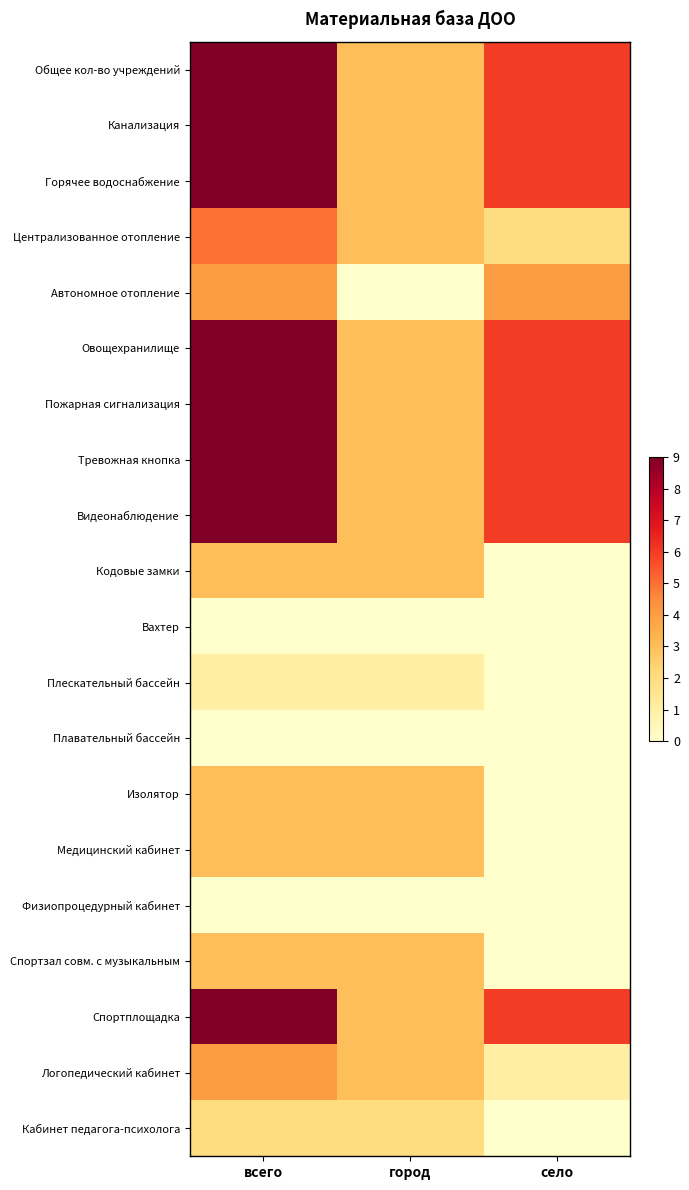

Which category has the highest value across all series?

всего